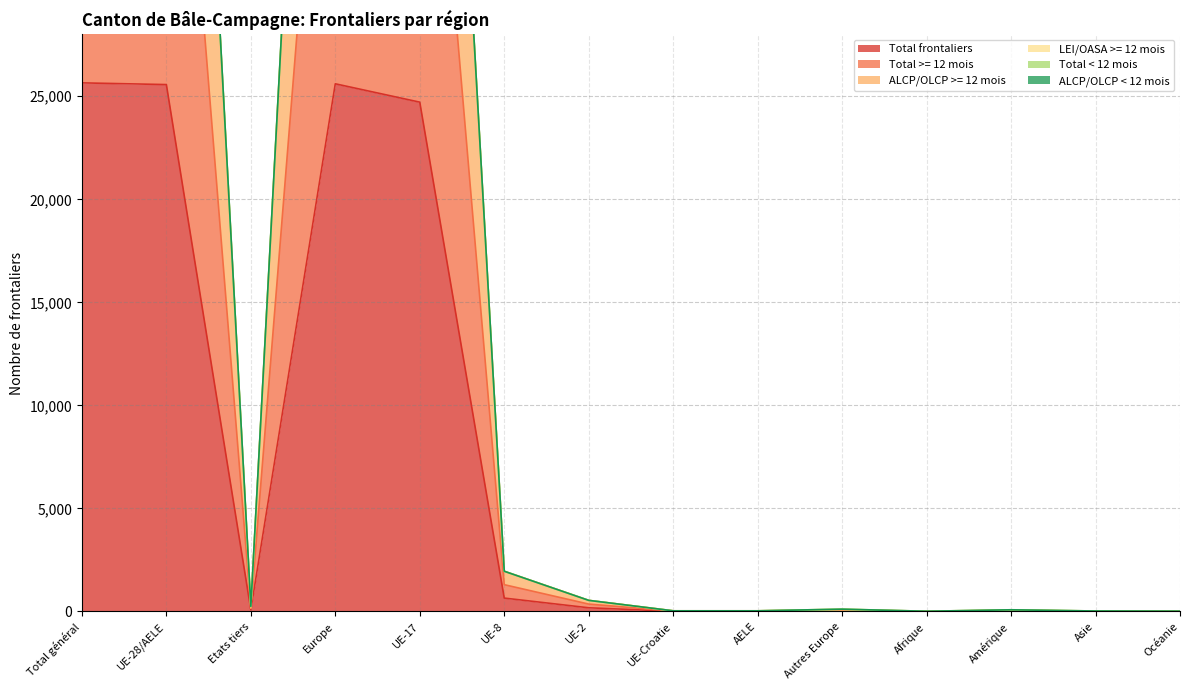

Read the ALCP/OLCP >= 12 mois value at UE-2, to the nearest 100.

500